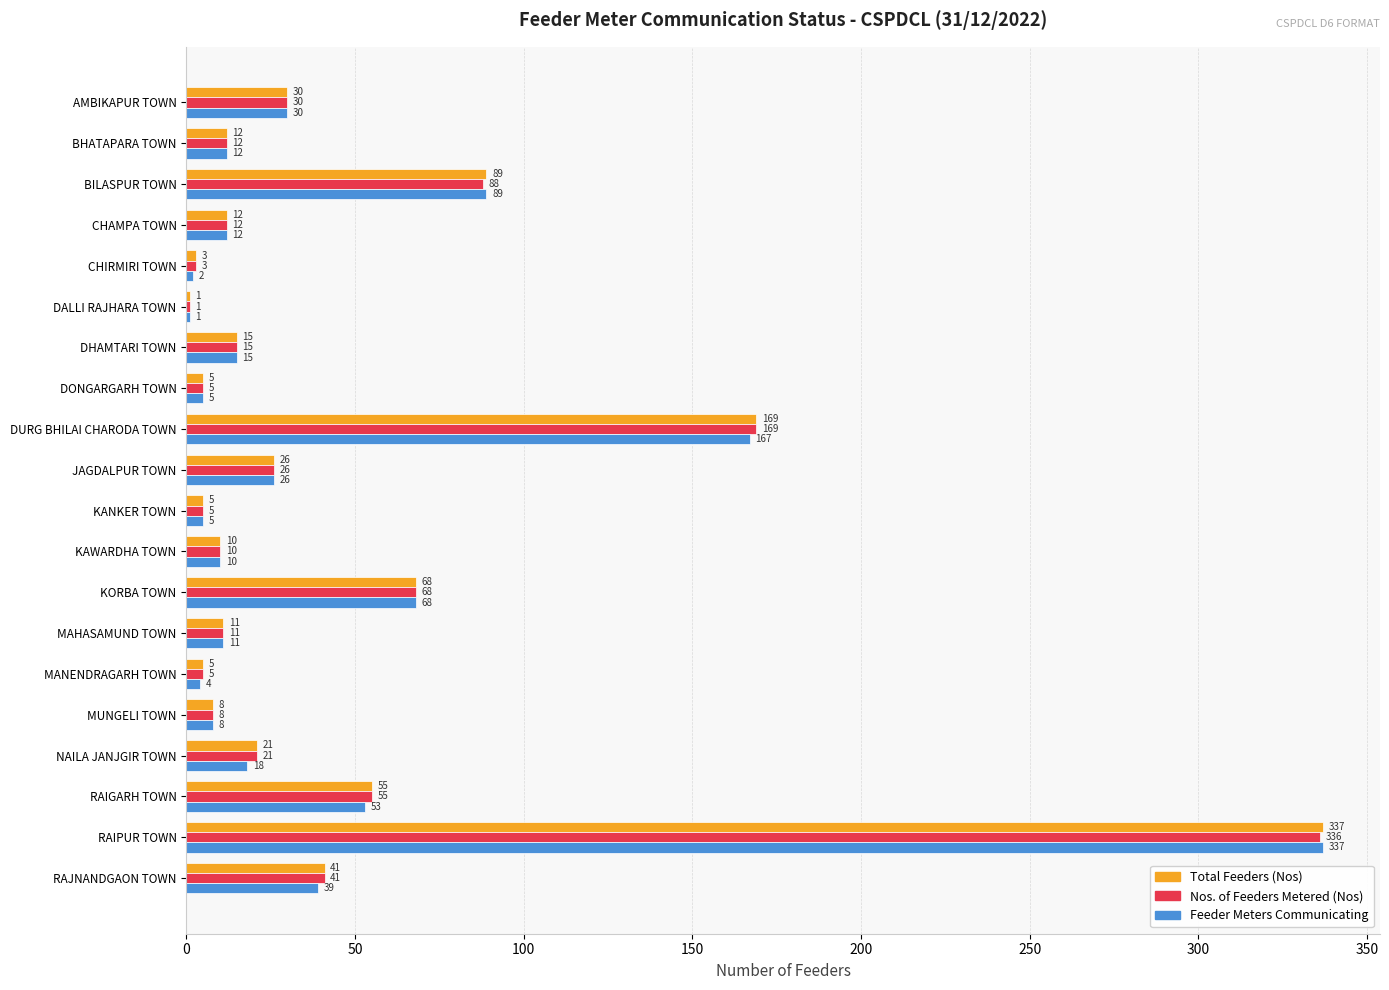

What is the maximum value for Feeder Meters Communicating?

337